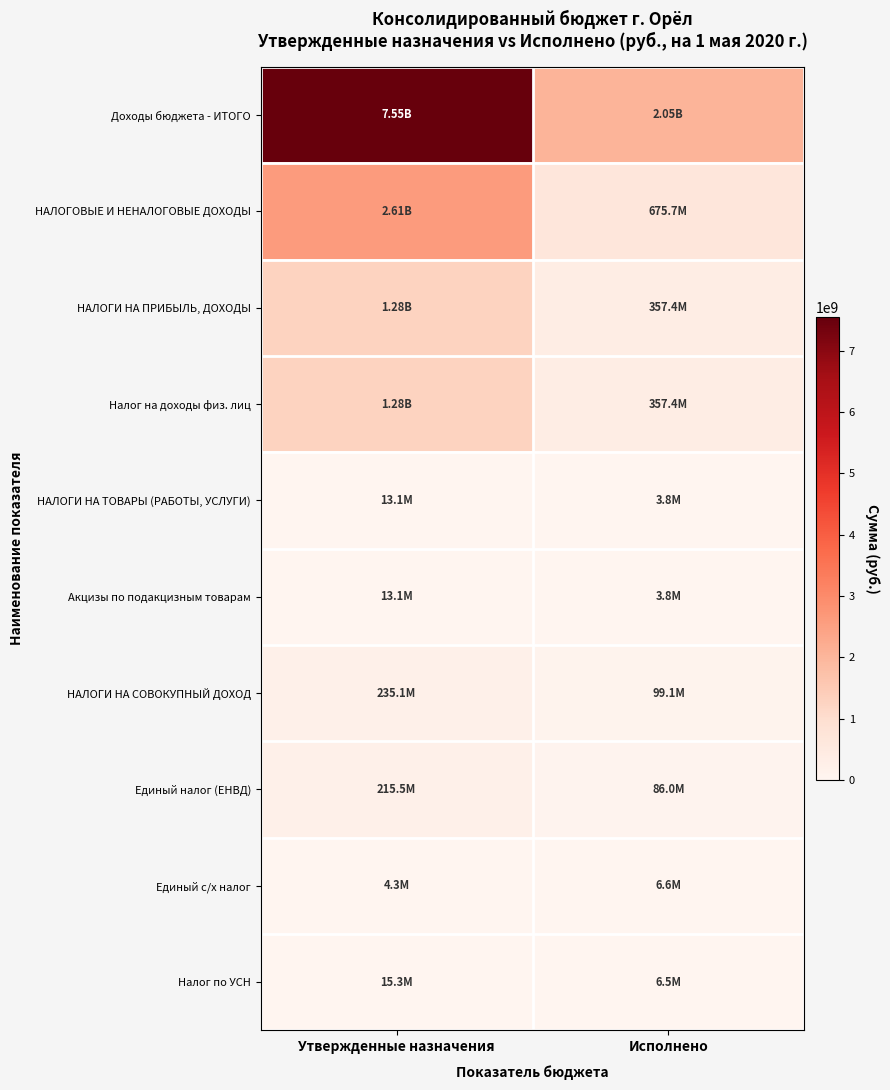

Reading left to right, transcribe all the data shown in this chart.

Доходы бюджета - ИТОГО: Утвержденные назначения=7547619047.8	Исполнено=2053838411.7
НАЛОГОВЫЕ И НЕНАЛОГОВЫЕ ДОХОДЫ: Утвержденные назначения=2614914000.0	Исполнено=675739512.5
НАЛОГИ НА ПРИБЫЛЬ, ДОХОДЫ: Утвержденные назначения=1276800000.0	Исполнено=357388632.1
Налог на доходы физ. лиц: Утвержденные назначения=1276800000.0	Исполнено=357388632.1
НАЛОГИ НА ТОВАРЫ (РАБОТЫ, УСЛУГИ): Утвержденные назначения=13068000.0	Исполнено=3816737.0
Акцизы по подакцизным товарам: Утвержденные назначения=13068000.0	Исполнено=3816737.0
НАЛОГИ НА СОВОКУПНЫЙ ДОХОД: Утвержденные назначения=235080000.0	Исполнено=99095173.3
Единый налог (ЕНВД): Утвержденные назначения=215500000.0	Исполнено=86024419.7
Единый с/х налог: Утвержденные назначения=4320000.0	Исполнено=6554589.6
Налог по УСН: Утвержденные назначения=15260000.0	Исполнено=6516164.0